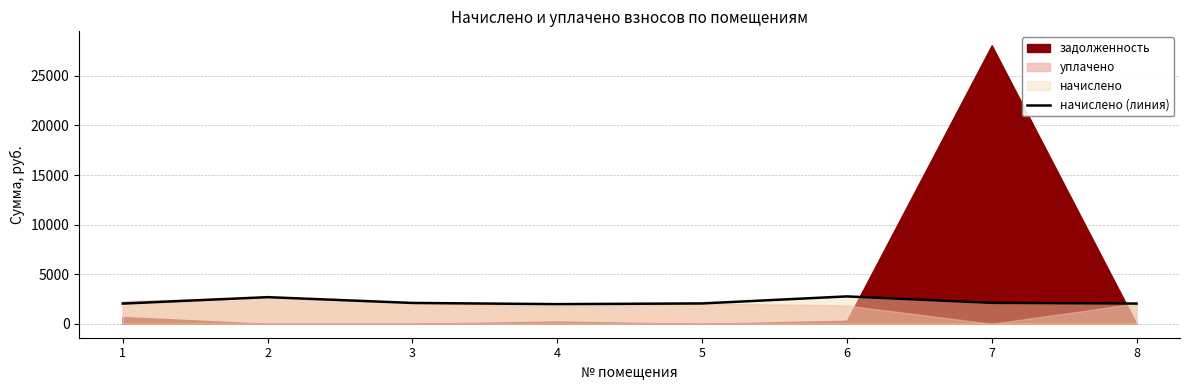

Does the chart display data point markers on the line(s)?

No